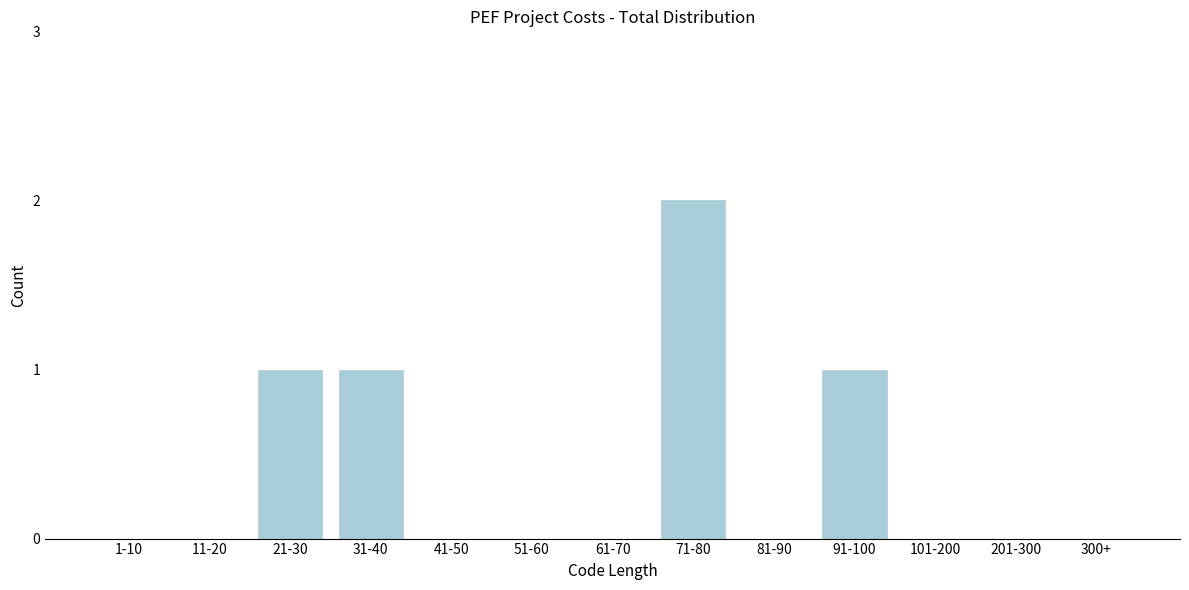

Reading left to right, extract all data points from this chart.

1-10=0	11-20=0	21-30=1	31-40=1	41-50=0	51-60=0	61-70=0	71-80=2	81-90=0	91-100=1	101-200=0	201-300=0	300+=0